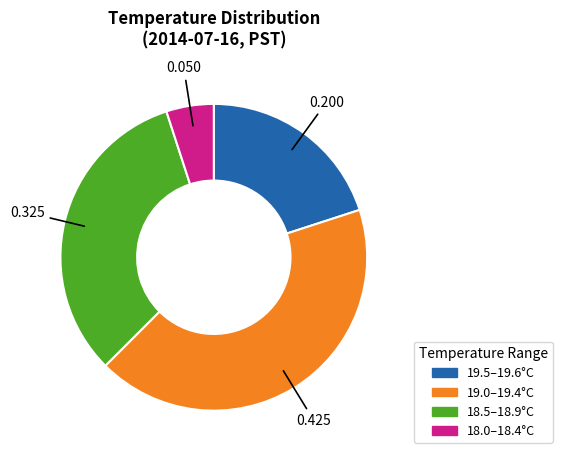

Is there a majority slice in this chart?

No